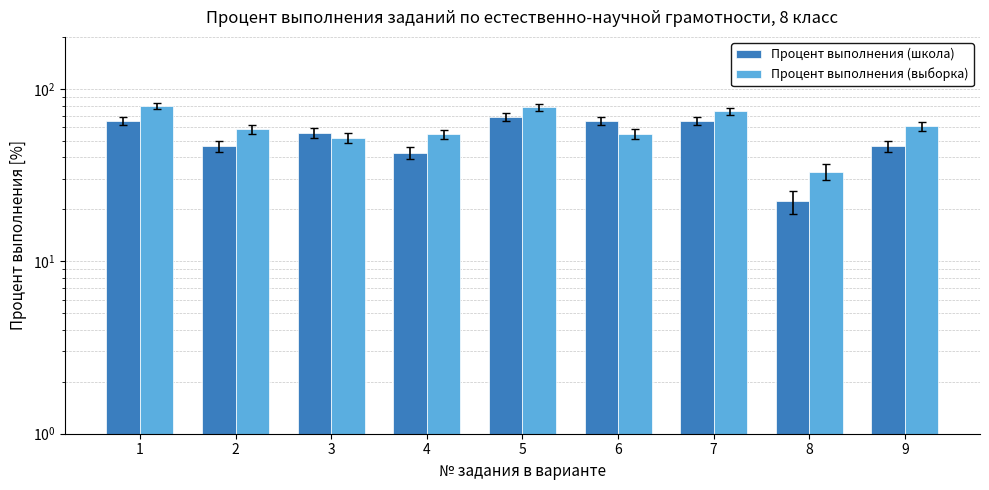

At which category does the chart reach its minimum across all series?

8